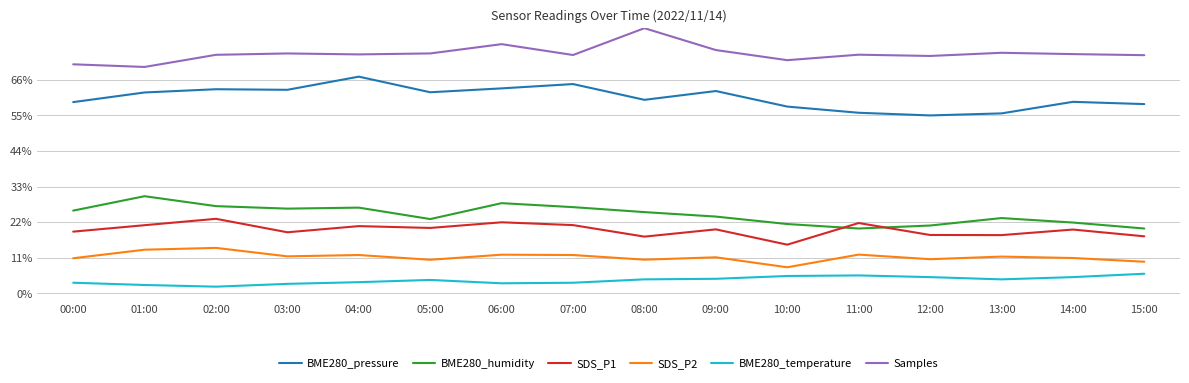

What is the difference between the second highest and minimum values in the SDS_P2 series?

0.1